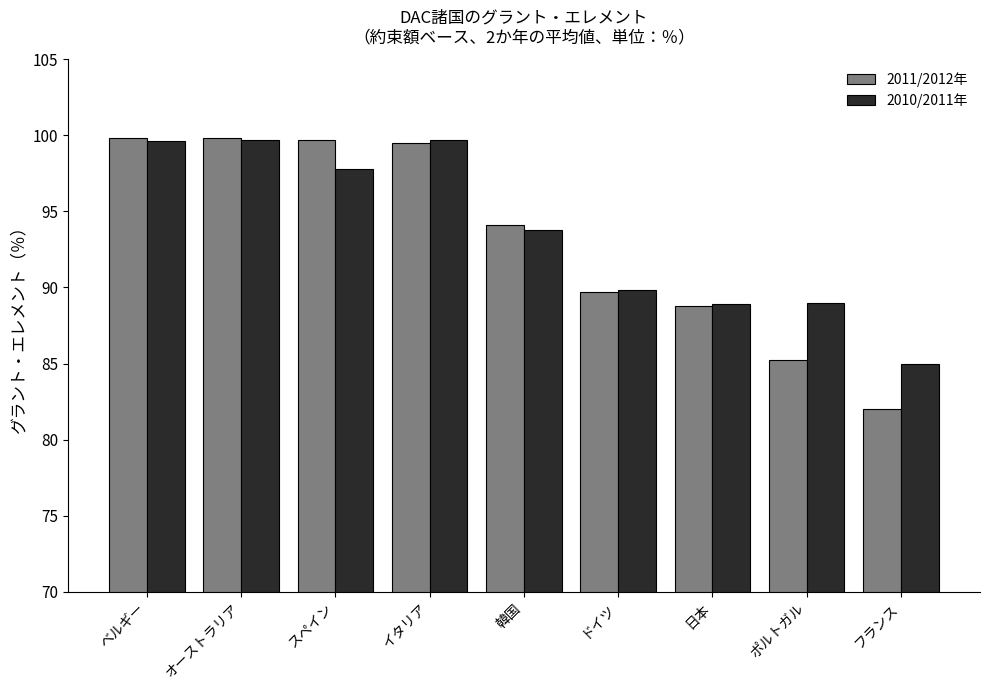

What is the value of the 2011/2012年 bar at the 2nd from the left?

99.8